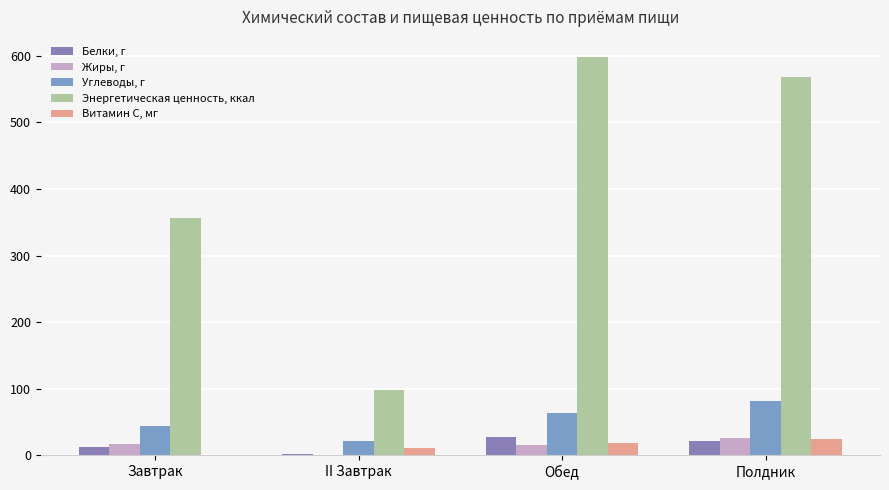

What is the label of the 1st bar from the left?

Завтрак